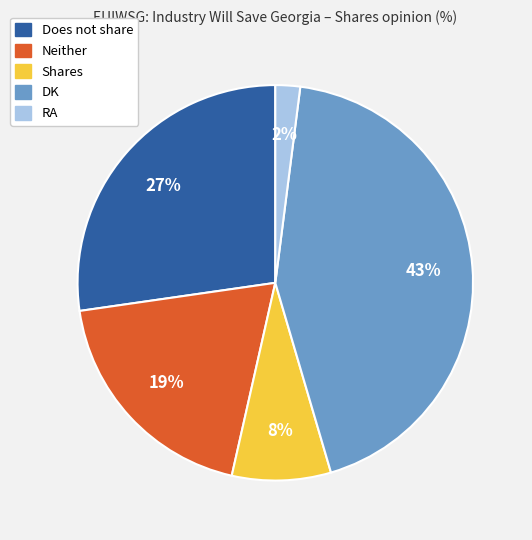

To the nearest percent, what percentage of the pie is Neither?

19%